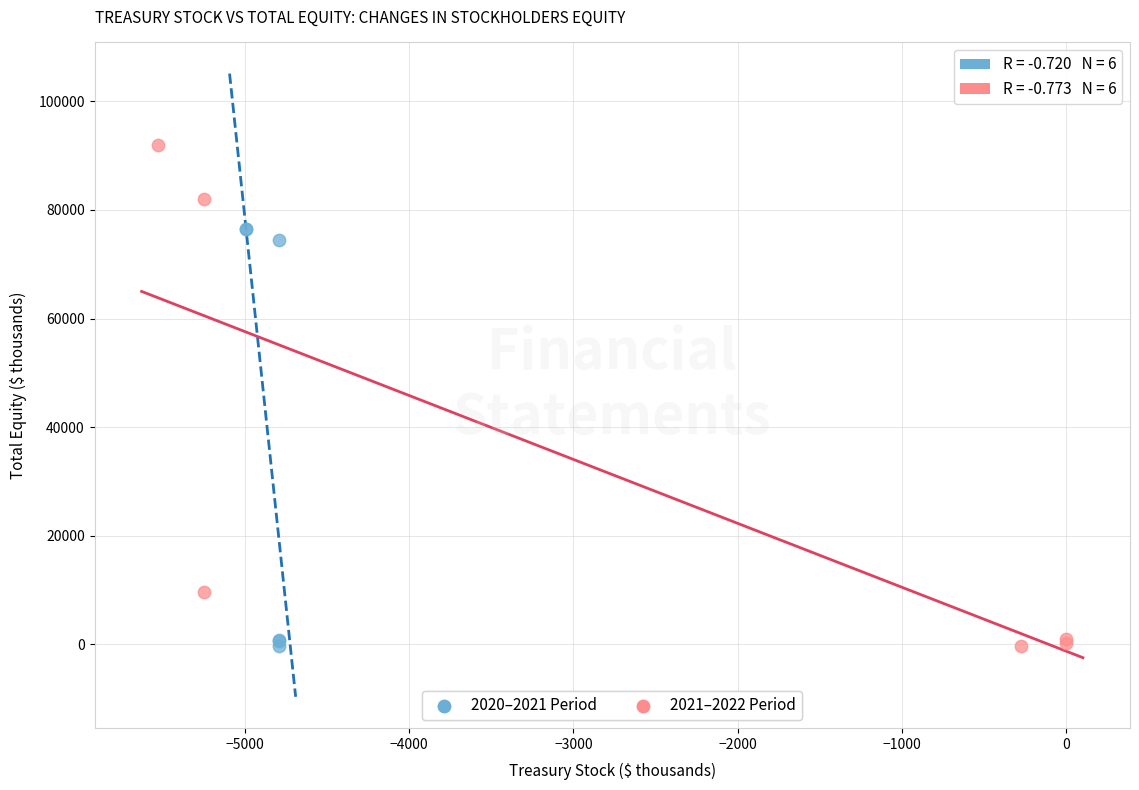

Which series contains the highest Y value?

2021–2022 Period